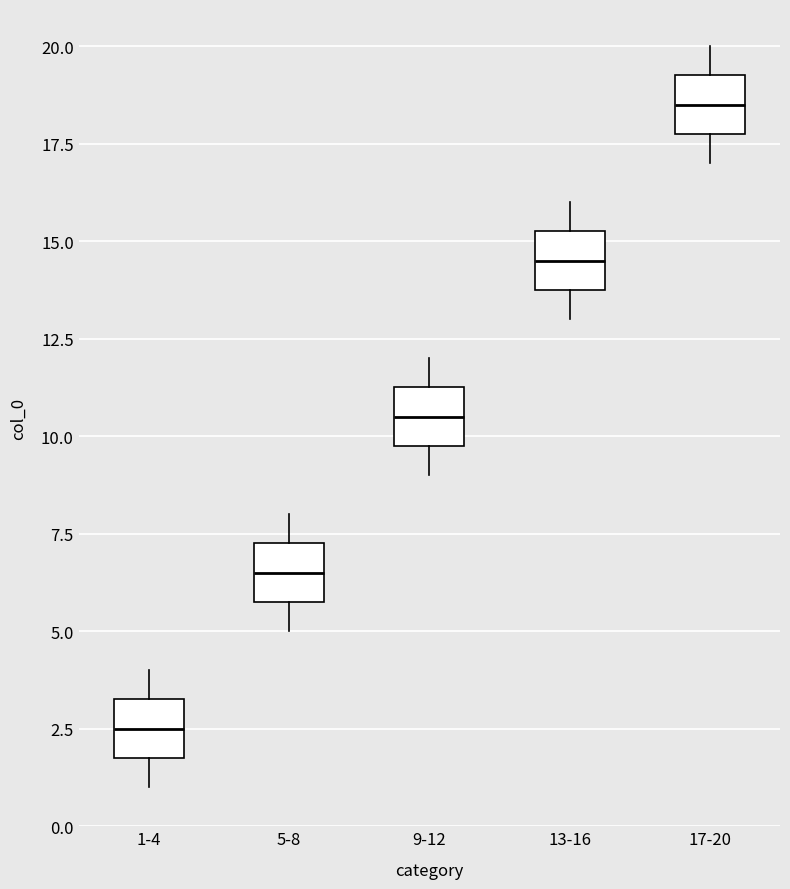

Reading left to right, transcribe this box plot: for each box, give where its median line is, the range the box spans, and where its two whiskers end, as read against the y-axis. The values are not printed on the chart, so give them approximately, as read against the axis.

1-4: median 2.5, box 2.0 to 3.5, whiskers 1.0 to 4.0
5-8: median 6.5, box 6.0 to 7.5, whiskers 5.0 to 8.0
9-12: median 10.5, box 10.0 to 11.5, whiskers 9.0 to 12.0
13-16: median 14.5, box 14.0 to 15.5, whiskers 13.0 to 16.0
17-20: median 18.5, box 18.0 to 19.5, whiskers 17.0 to 20.0